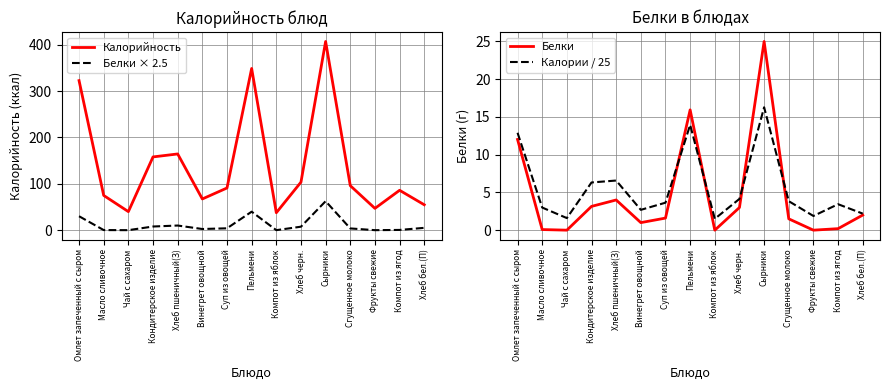

What is the sum of all Калорийность values?

2099.0